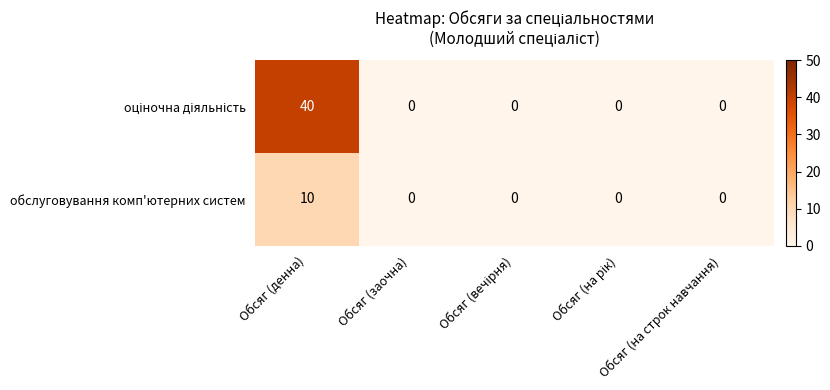

The обслуговування комп'ютерних систем series shows 10 at Обсяг (денна). True or false?

True